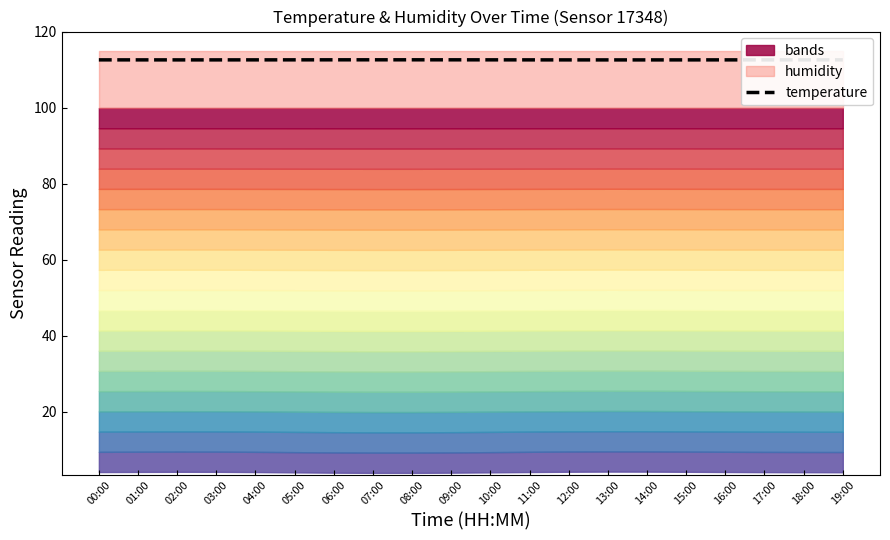

The value at 17:00 is 112.6. True or false?

True